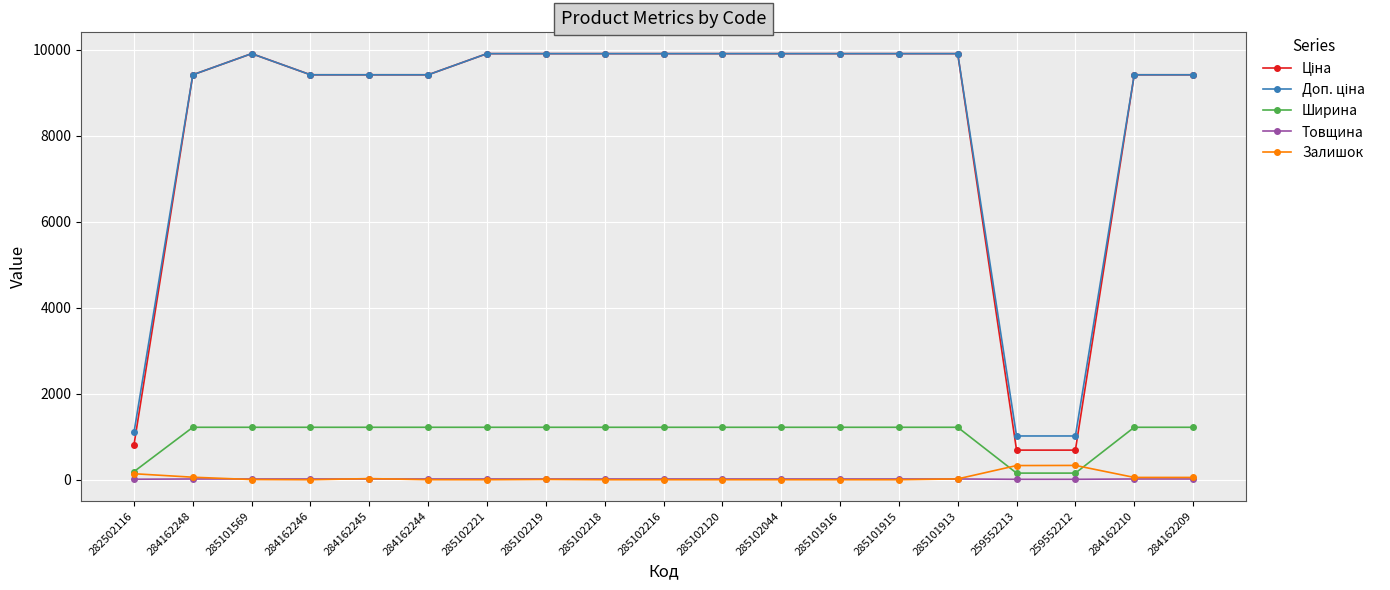

What is the difference between the highest and lowest values at 284162209?

9398.9